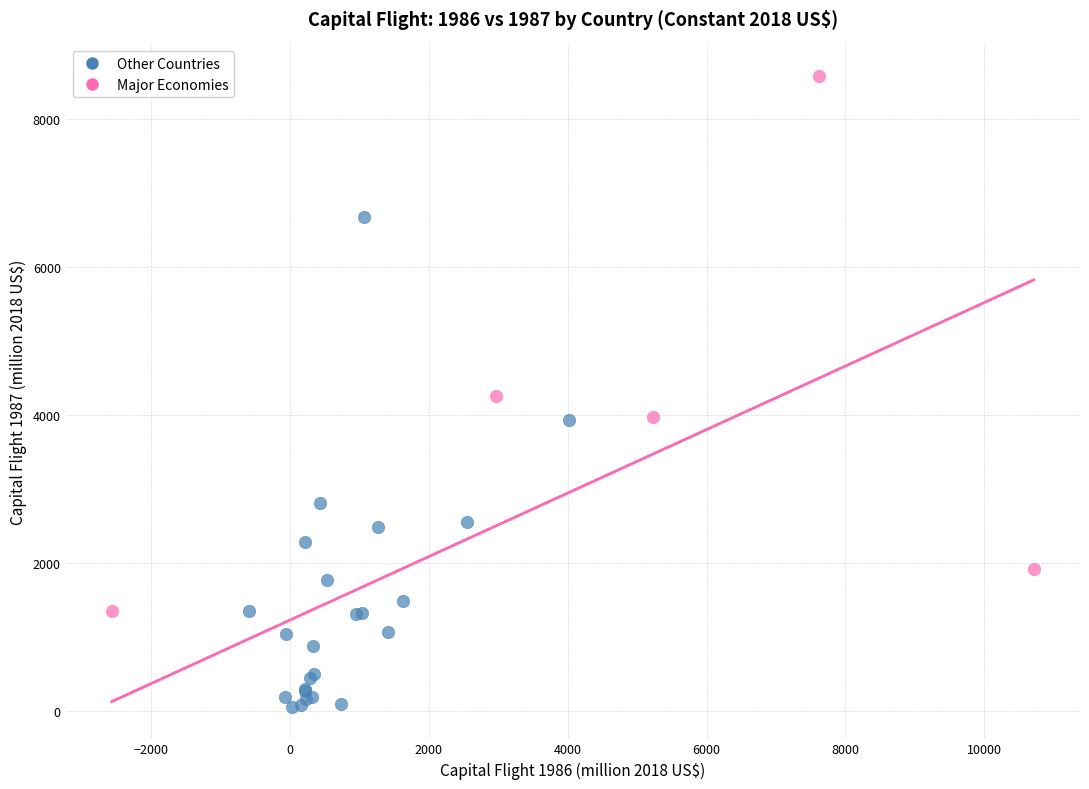

Which series contains the lowest Y value?

Other Countries